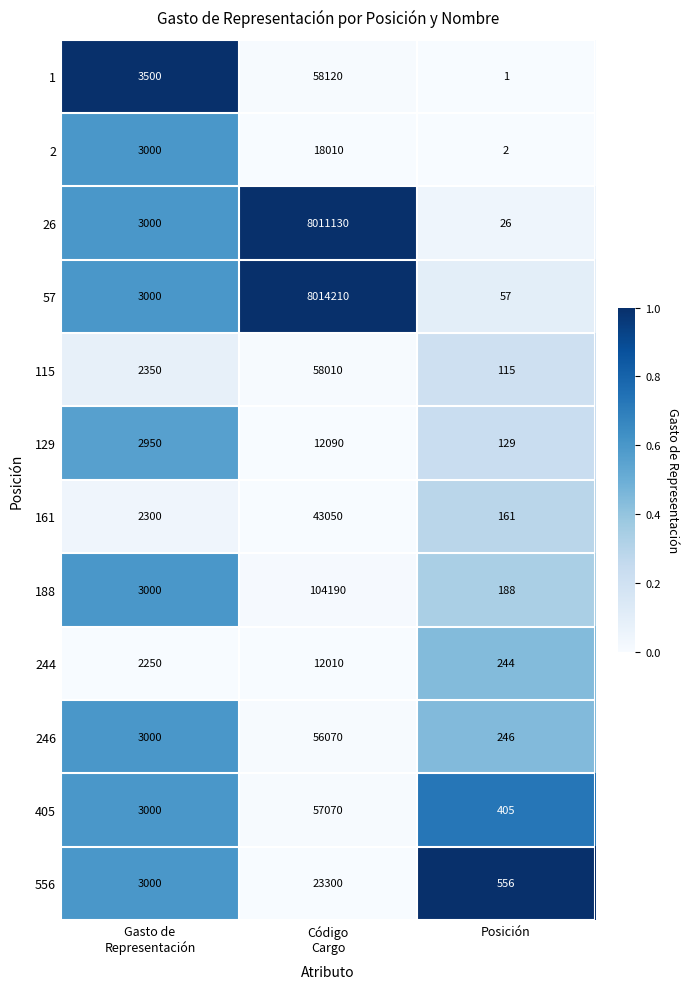

Is it true that 129 equals 51 at Posición?

False